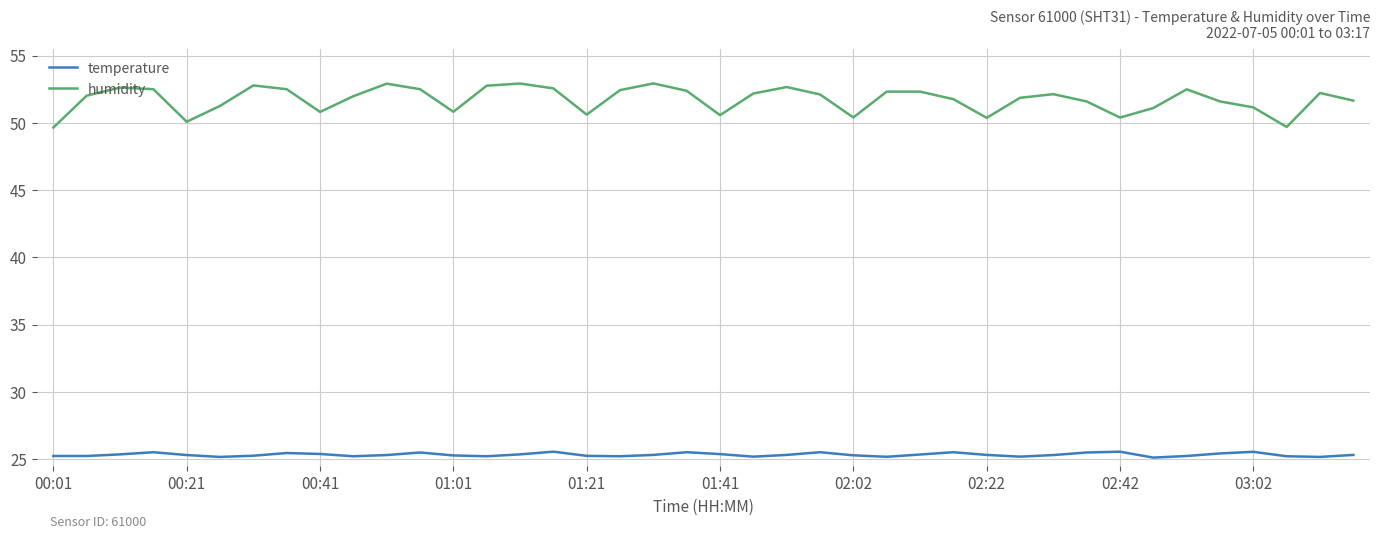

True or false: humidity and temperature intersect in this chart.

False